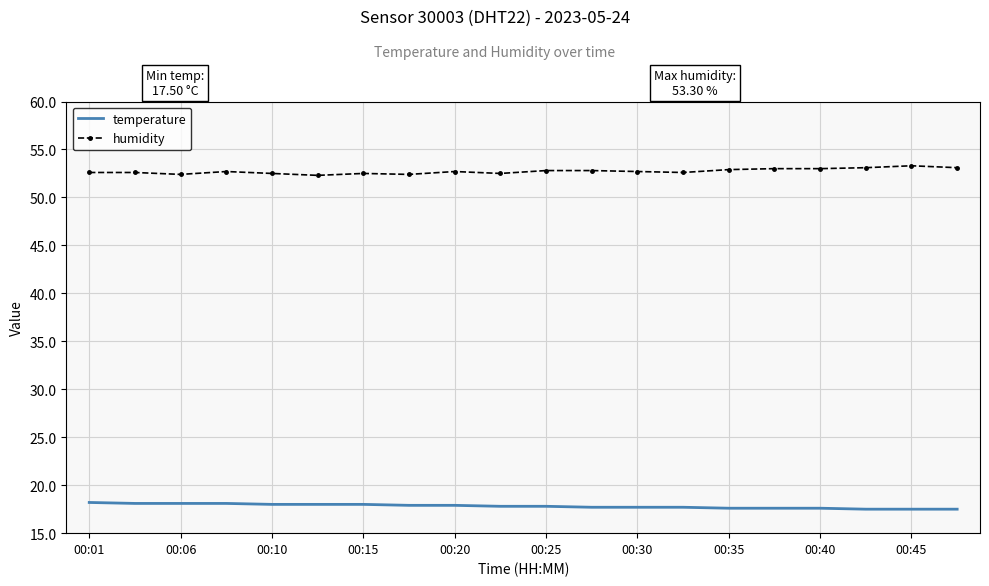

What is the average value of the temperature series?

17.8